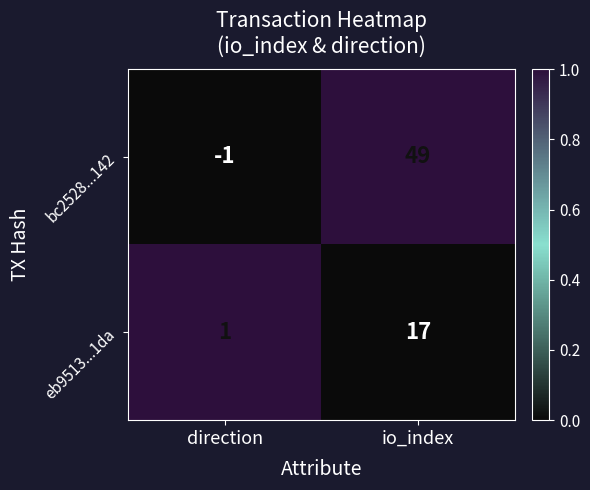

At which category is the sum across all series the highest?

io_index